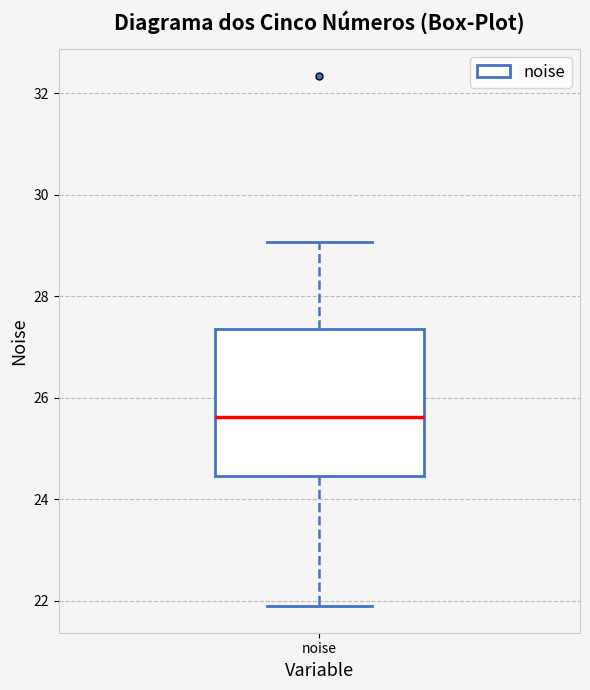

Read this box plot against the y-axis: the position of the median line, the range covered by the box, and the ends of both whiskers. The values are not printed on the chart, so give them approximately, as read against the axis.

median 25.6, box 24.4 to 27.4, whiskers 21.8 to 29.0